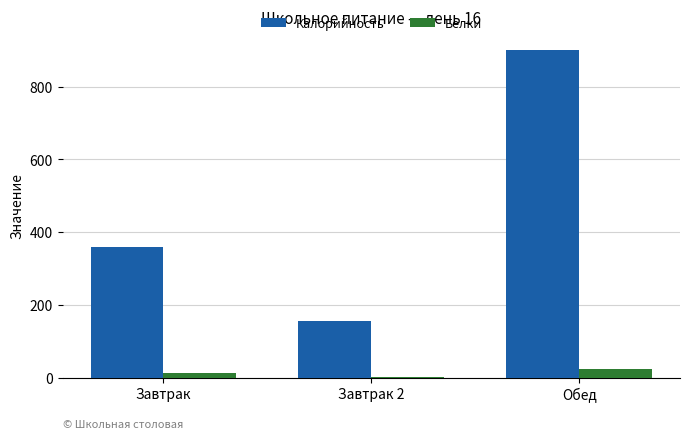

Is the value of Калорийность at Обед greater than the value of Белки at Завтрак 2?

Yes